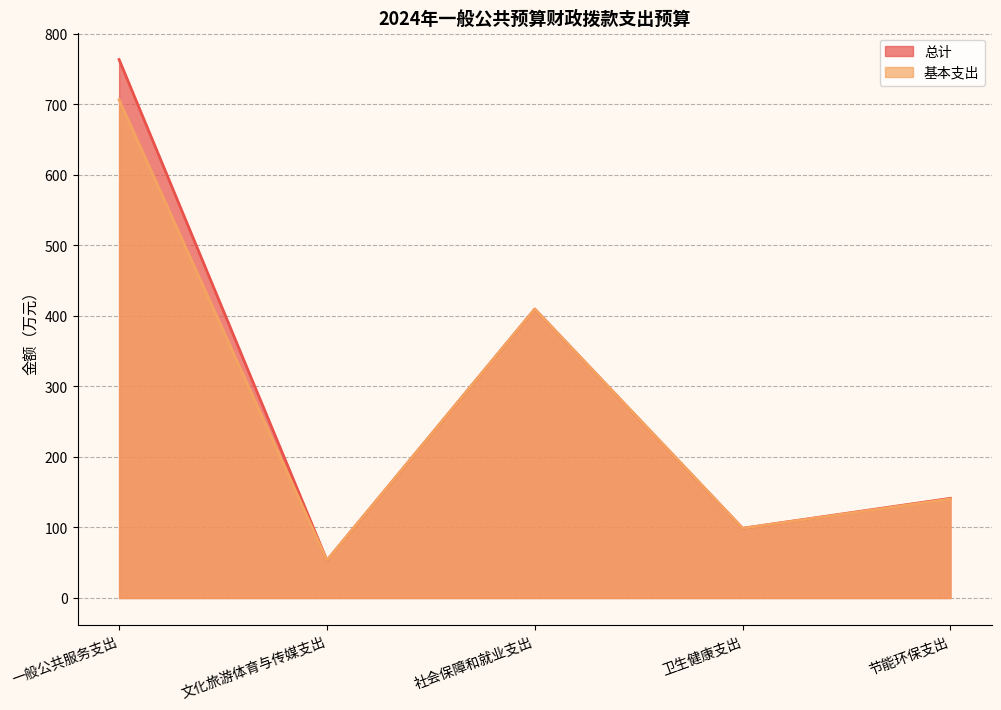

How many data points in 基本支出 are above 140?

3